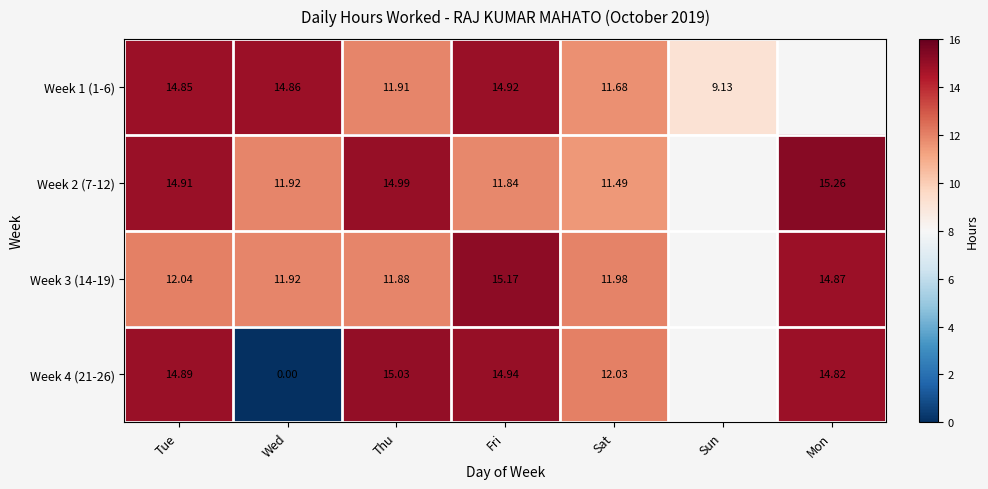

Is the value of Week 1 (1-6) at Thu greater than the value of Week 3 (14-19) at Thu?

Yes